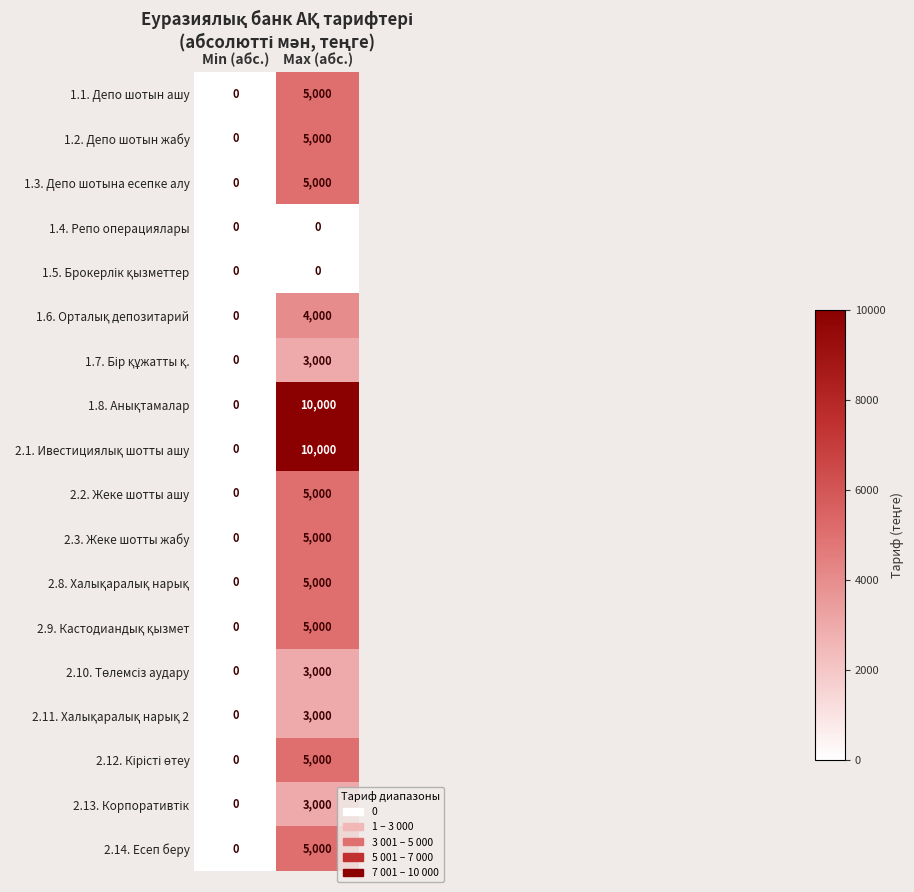

The value of 1.3. Депо шотына есепке алу at Min (абс.) is -1570. True or false?

False